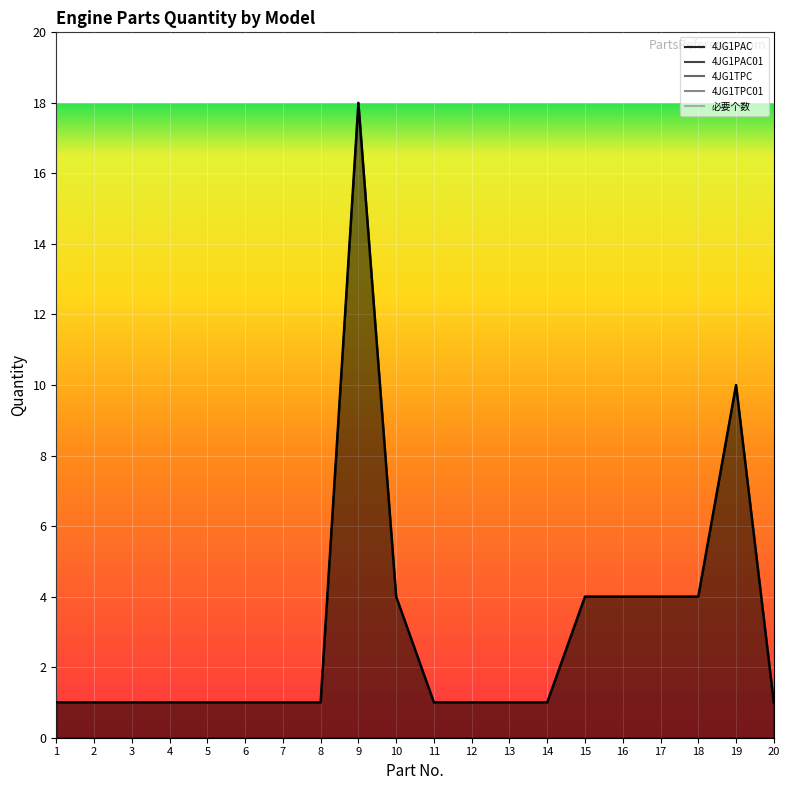

In 4JG1TPC, how many points are higher than both neighbors (excluding endpoints)?

2